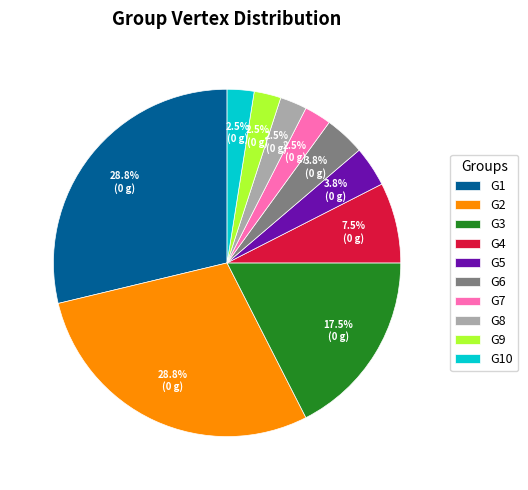

Does any single category account for the majority?

No